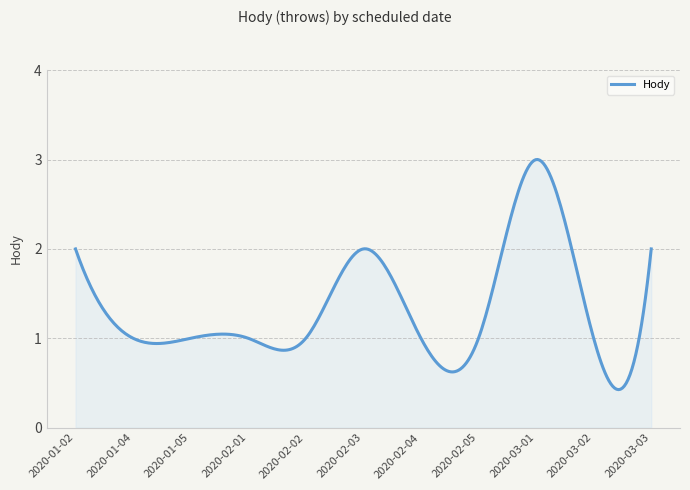

How many points are higher than both their immediate neighbors (excluding endpoints)?

2